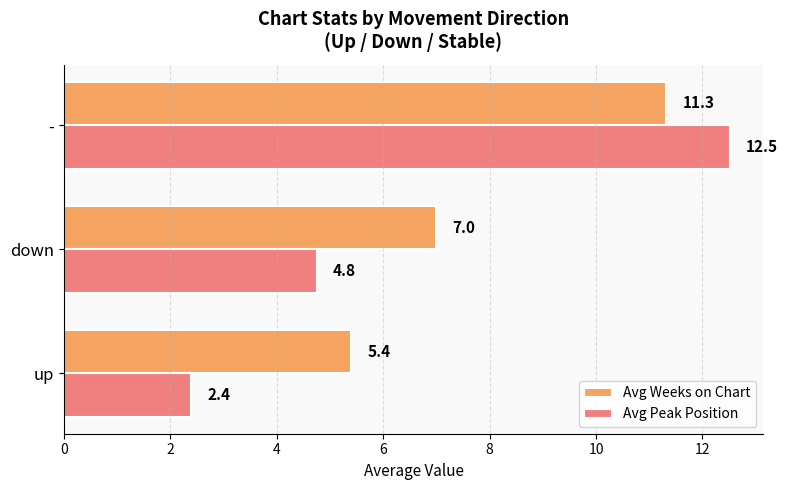

List the series in order of their overall mean, lowest first.

Avg Peak Position, Avg Weeks on Chart